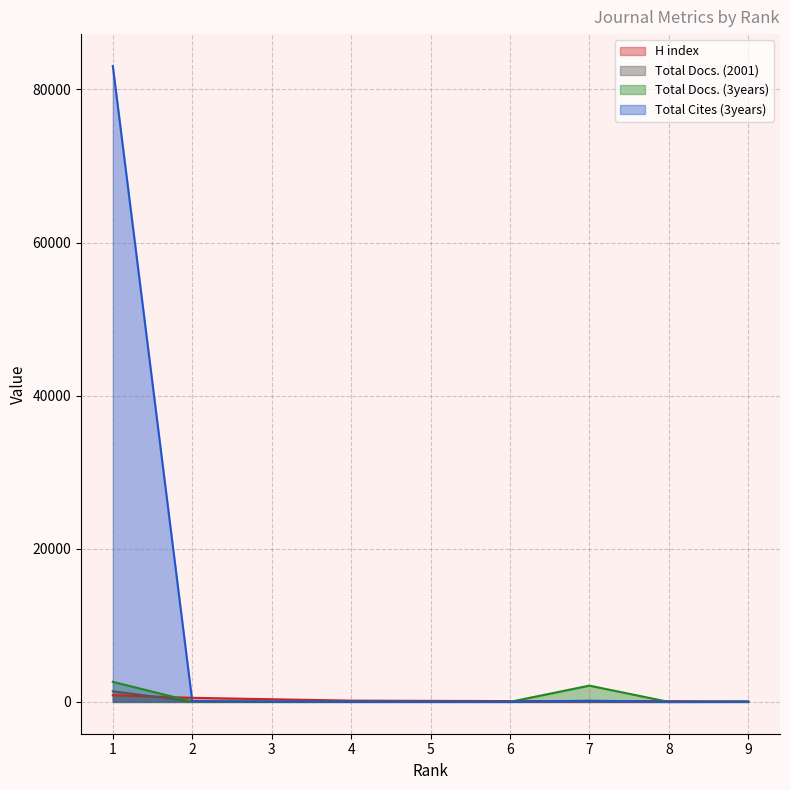

What is the maximum value for Total Docs. (3years)?

2625